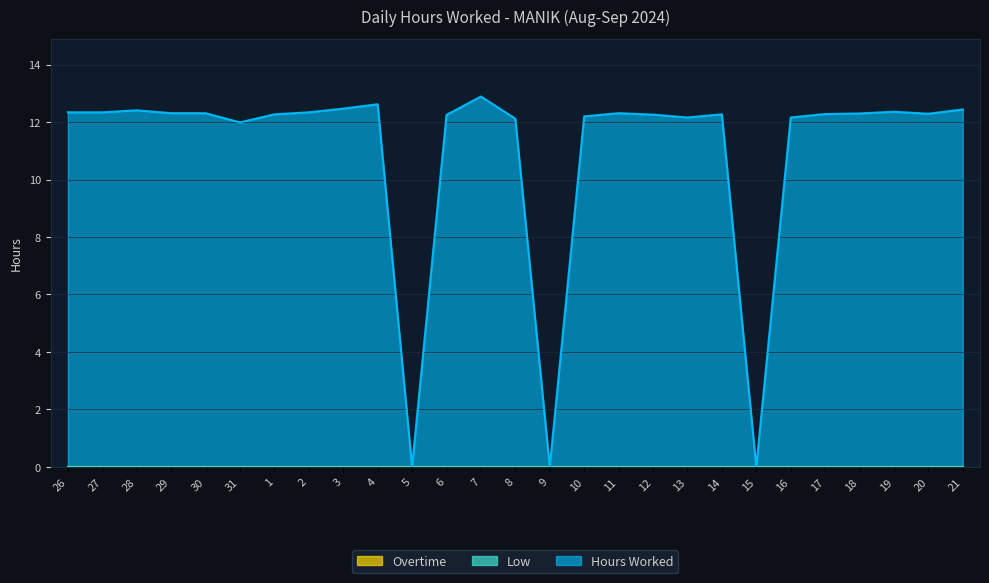

At how many categories does at least one series exceed 5?

24